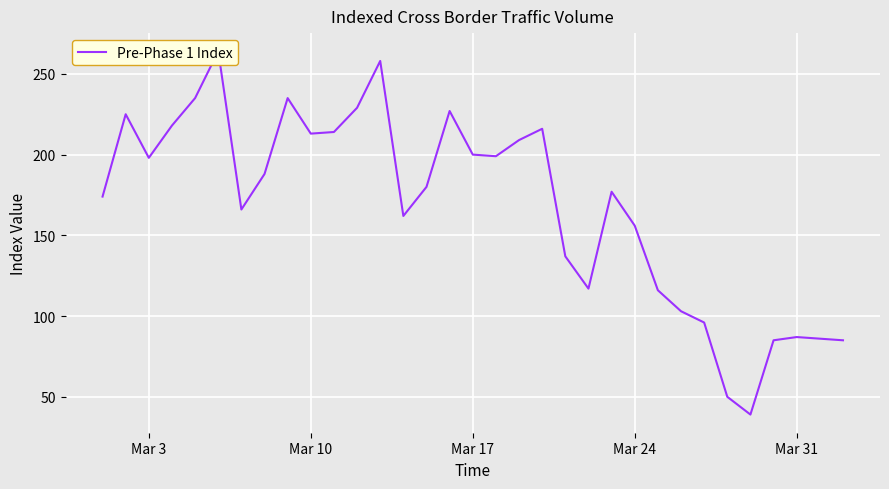

What is the difference between the second highest and second lowest values?

208